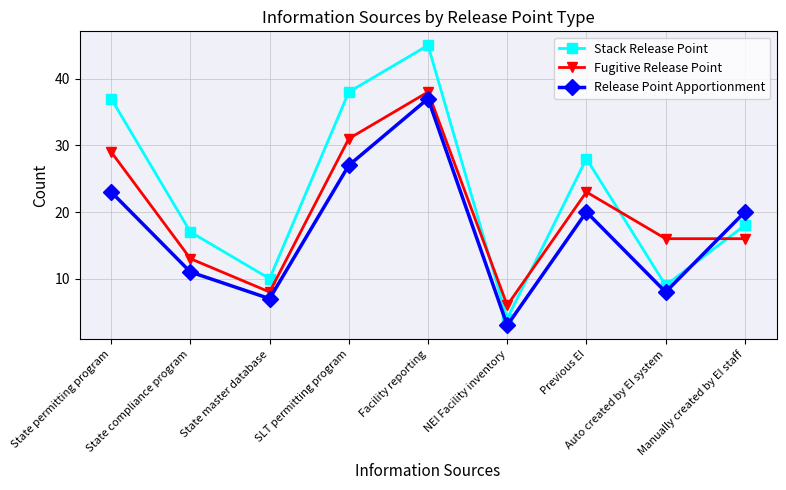

Which series ends up on top after the final intersection of Release Point Apportionment and Stack Release Point?

Release Point Apportionment